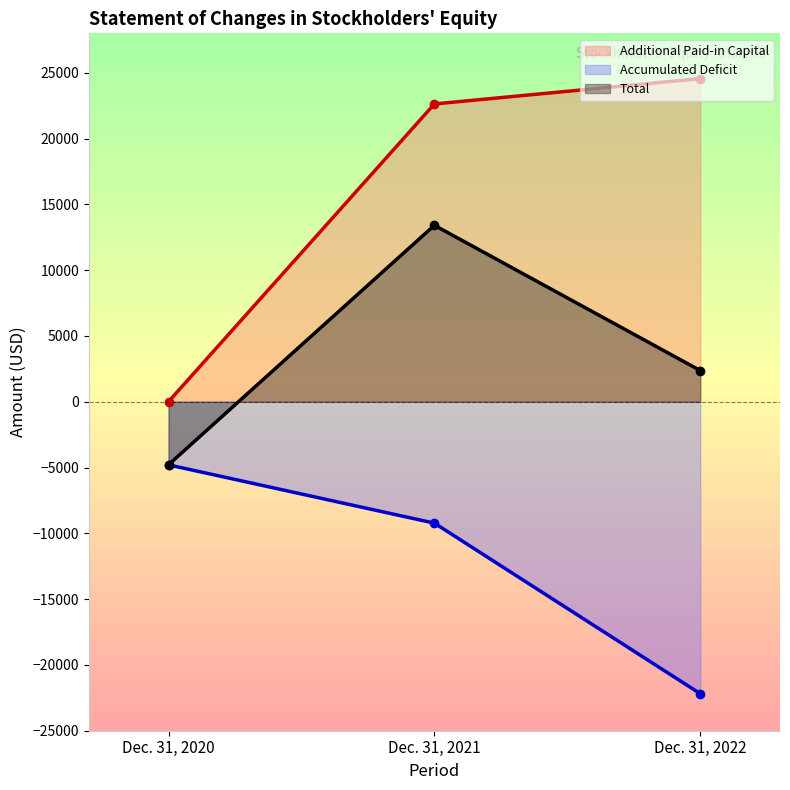

Between Dec. 31, 2020 and Dec. 31, 2022, which series saw the biggest shift?

Additional Paid-in Capital